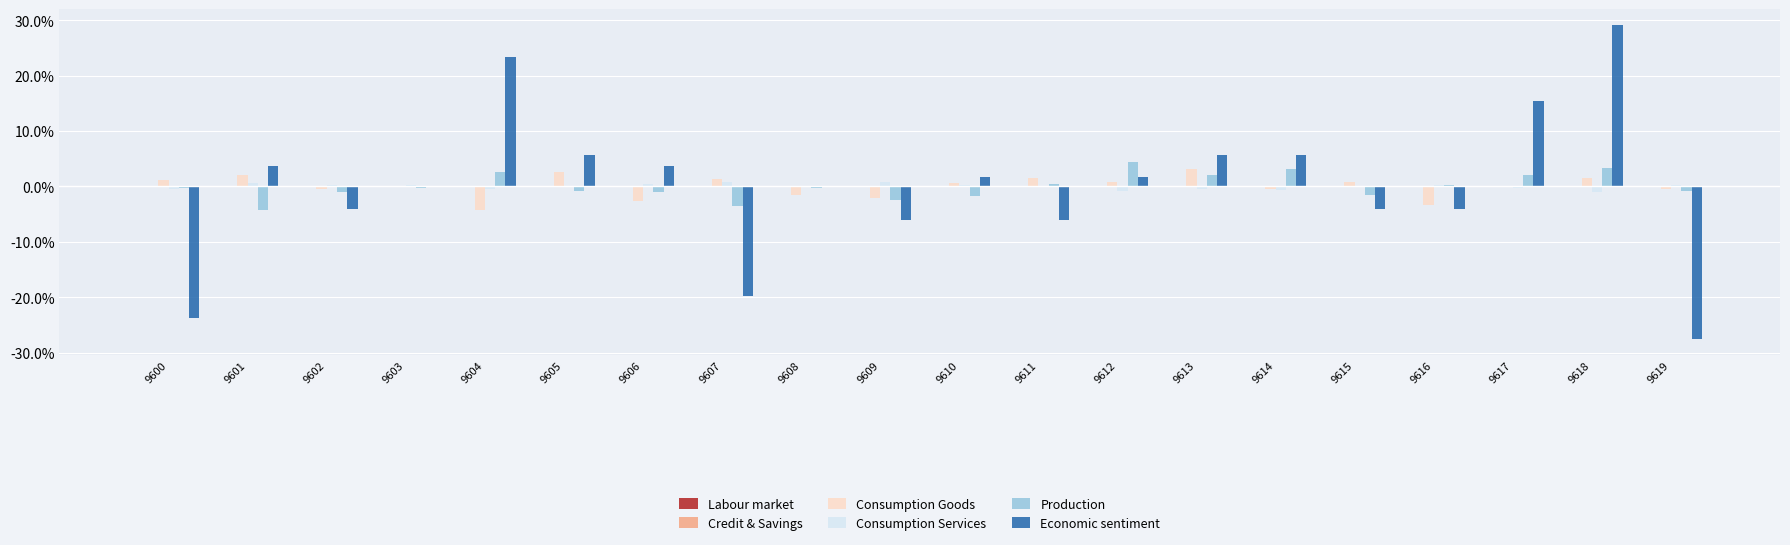

At which category is the sum across all series the highest?

9618